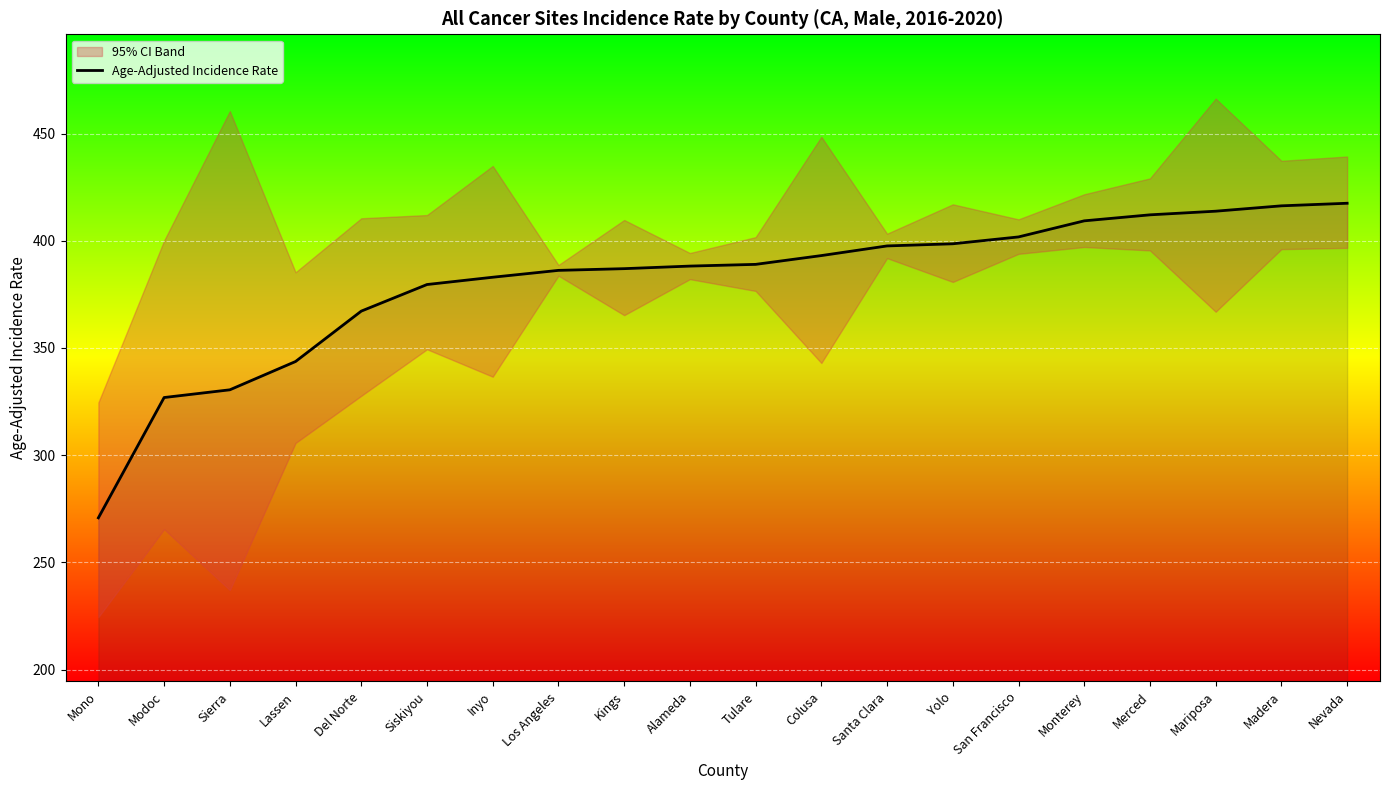

How many lines are shown in the chart?

1